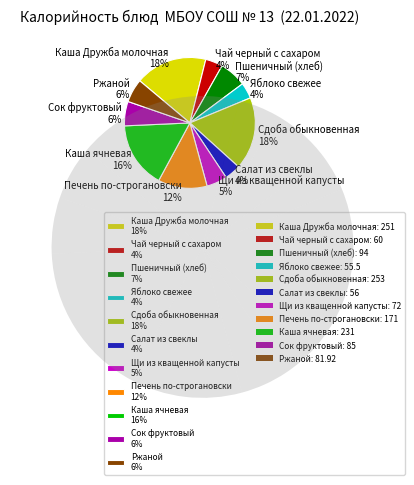

What percentage do Щи из кващенной капусты and Каша Дружба молочная together represent?

22.9%